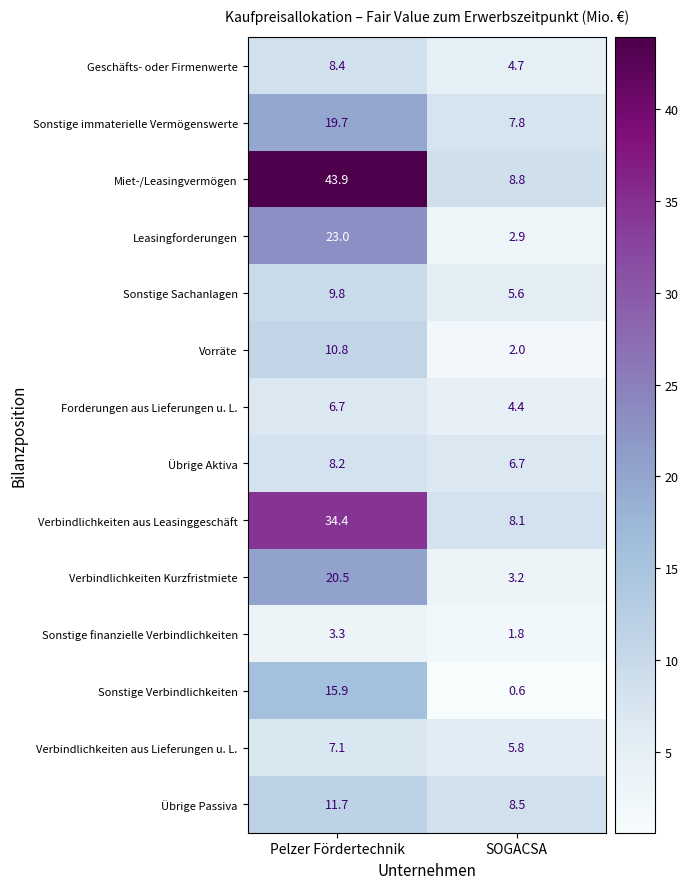

At which label is Leasingforderungen closest to 12?

SOGACSA